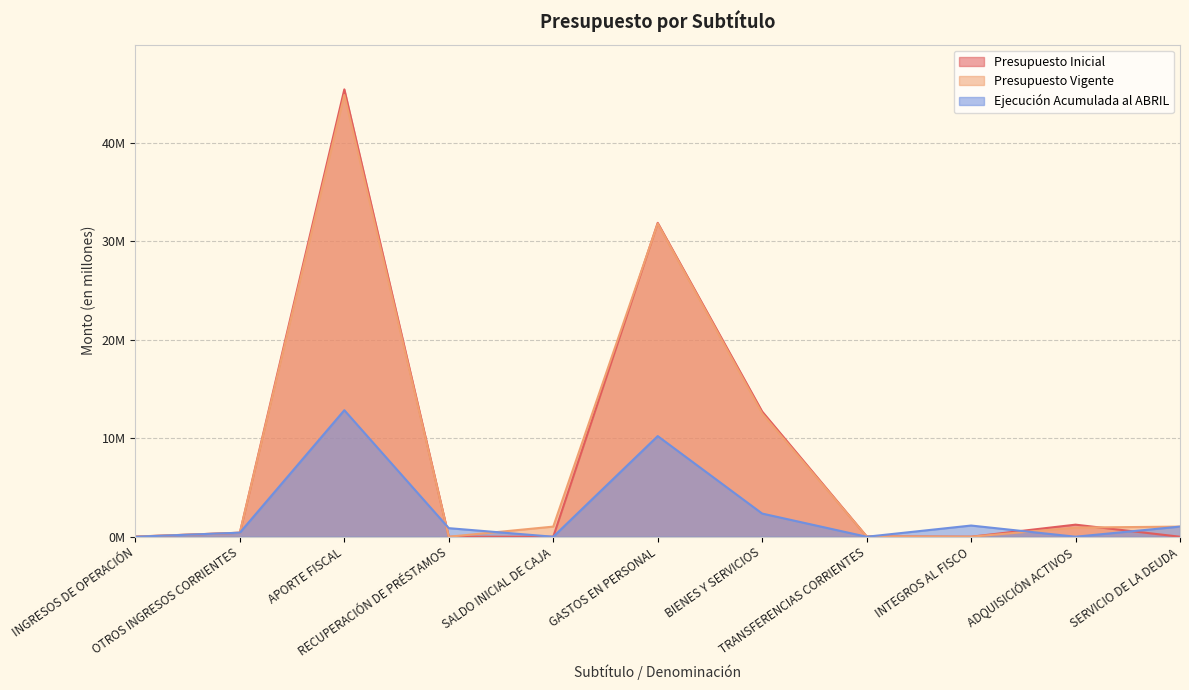

The Ejecución Acumulada al ABRIL series shows 0.0 at INGRESOS DE OPERACIÓN. True or false?

False